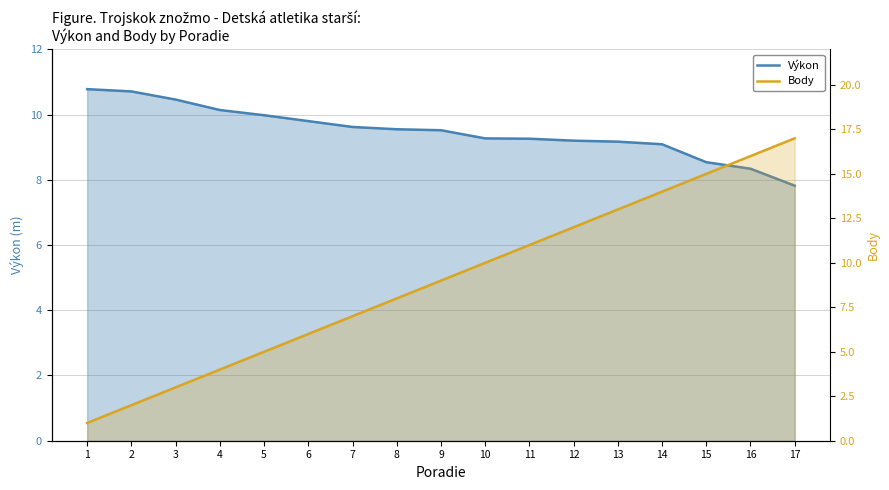

What are all the series names shown in the legend?

Výkon, Body